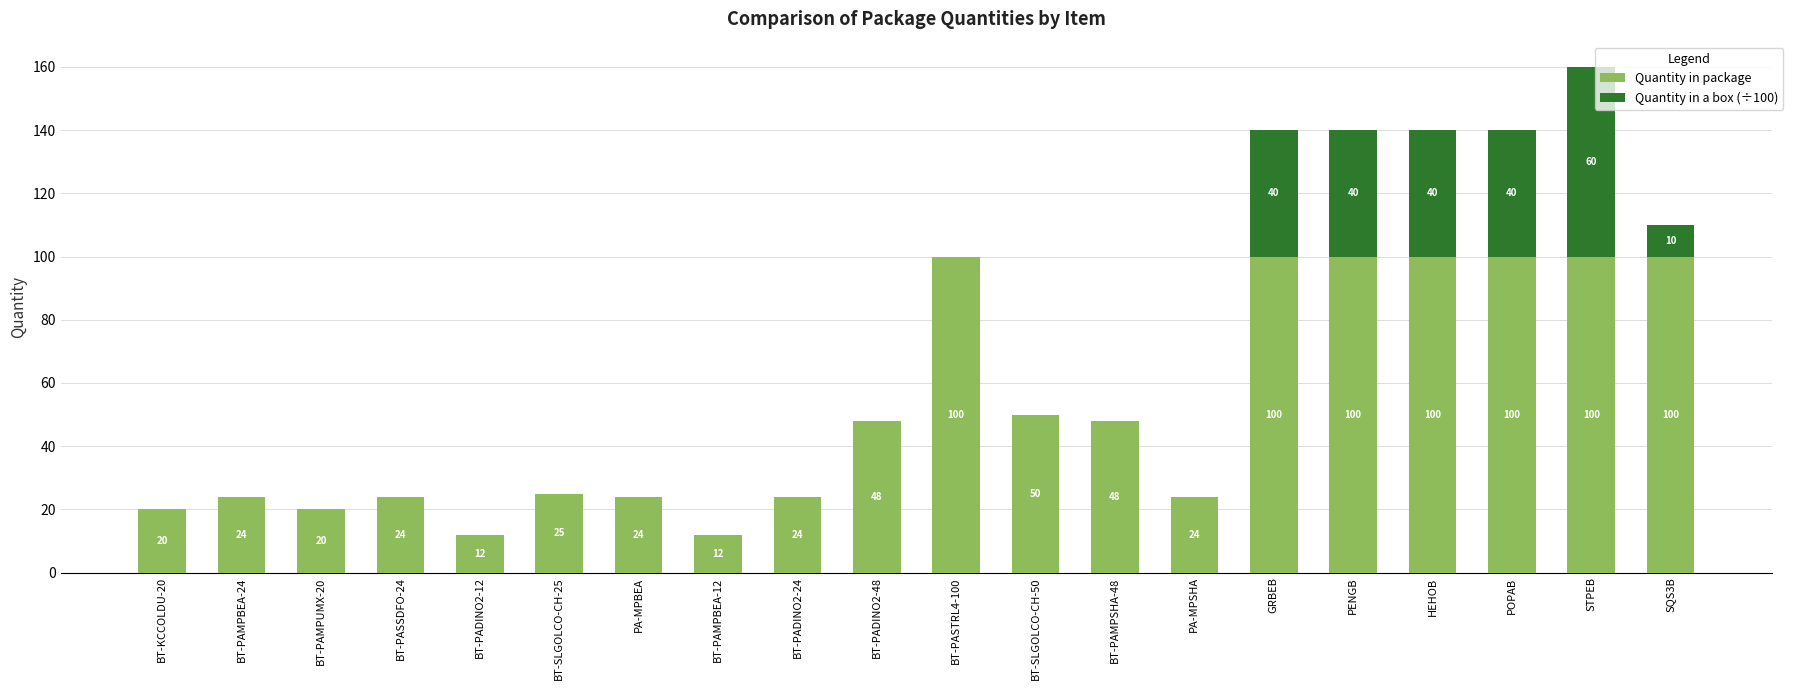

At which category is the sum across all series the highest?

STPEB